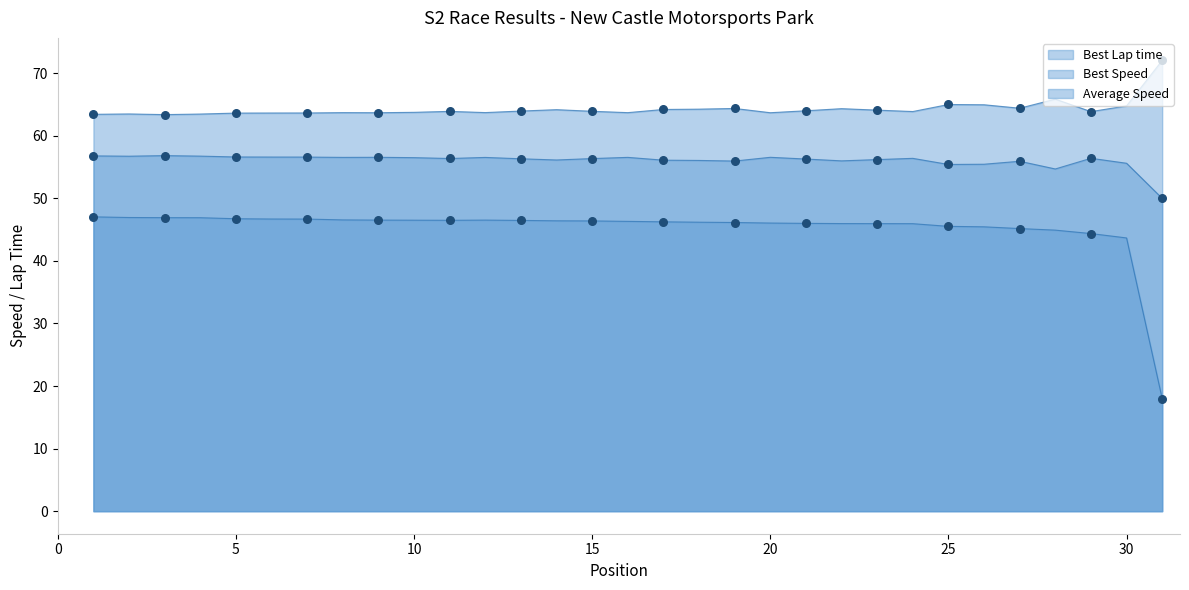

At which category is the sum across all series the highest?

1